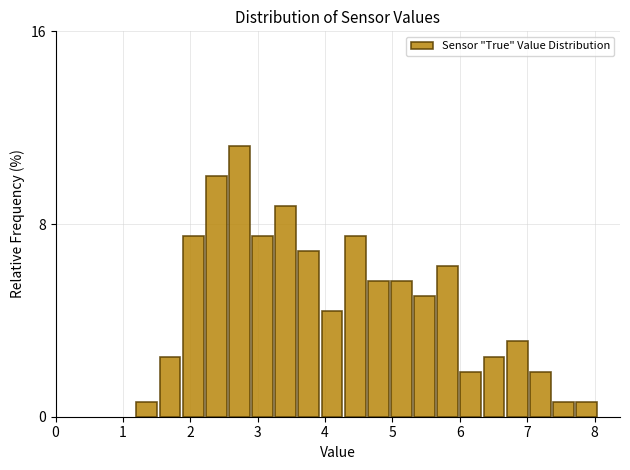

Read against the x-axis, roughly where is the centre of the tallest bar?

2.7